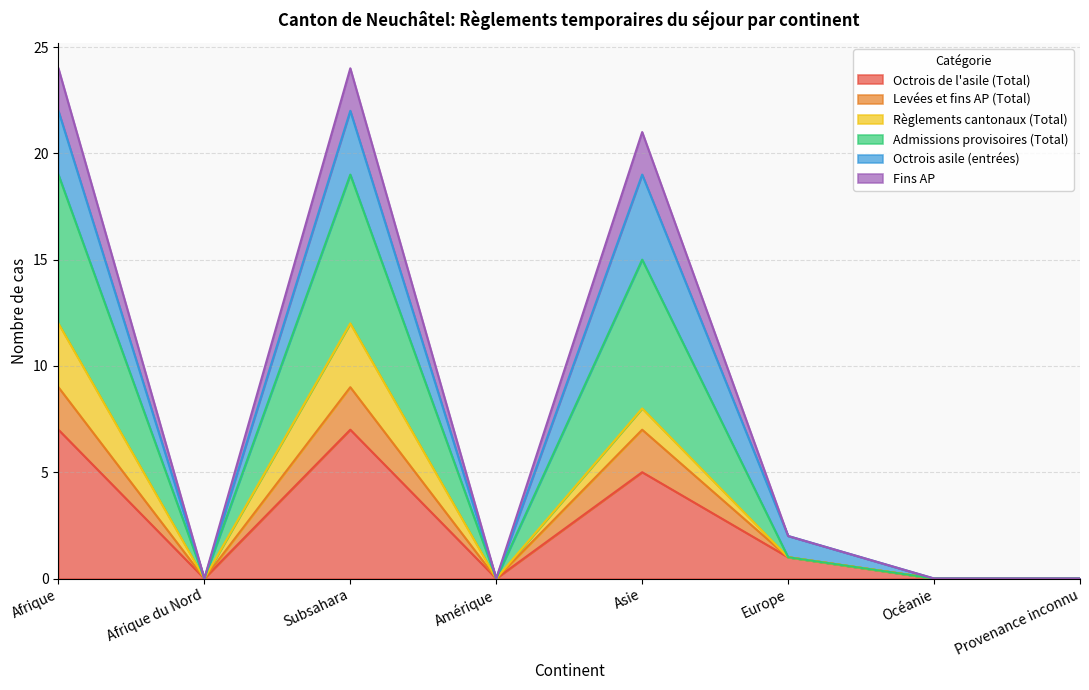

Does the chart display data point markers on the line(s)?

No